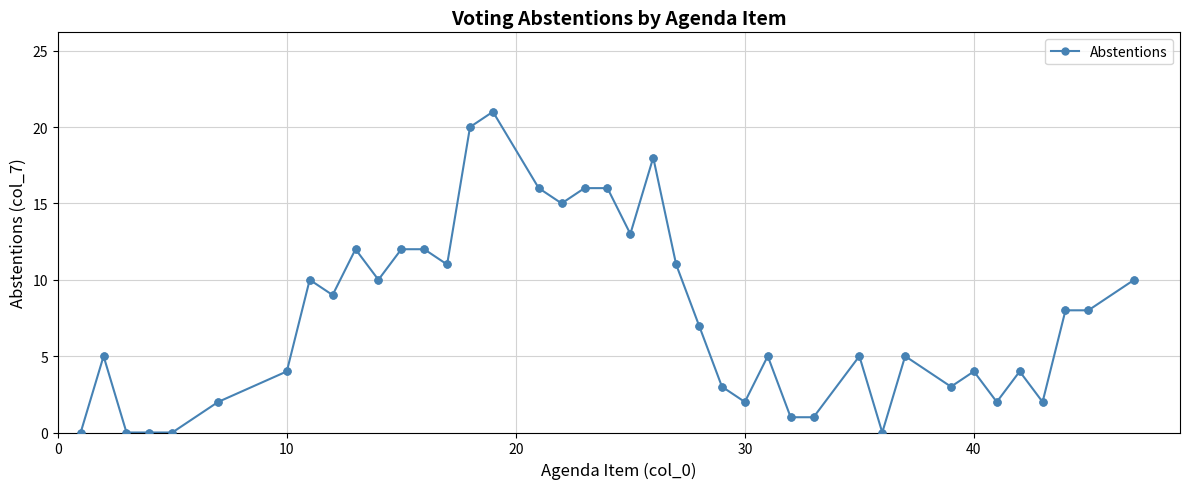

What is the value of the 32nd point from the left?

5